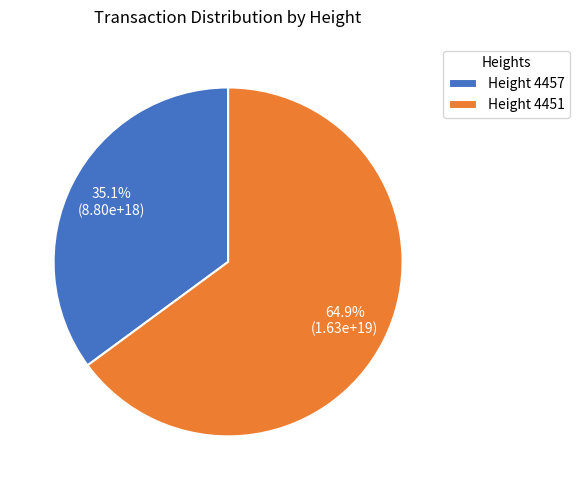

Between Height 4457 and Height 4451, which is larger?

Height 4451